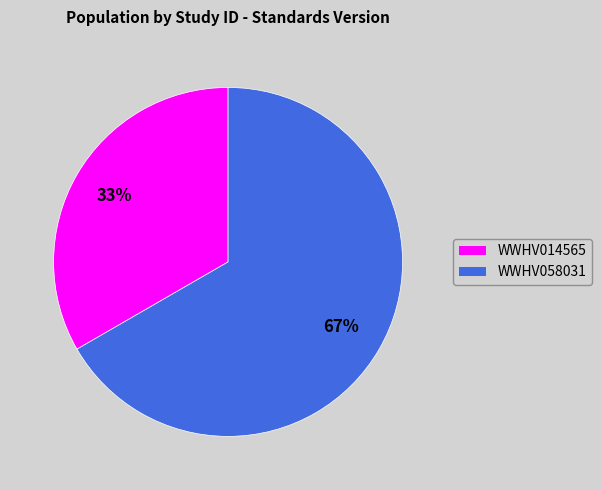

Which has a higher value, WWHV058031 or WWHV014565?

WWHV058031